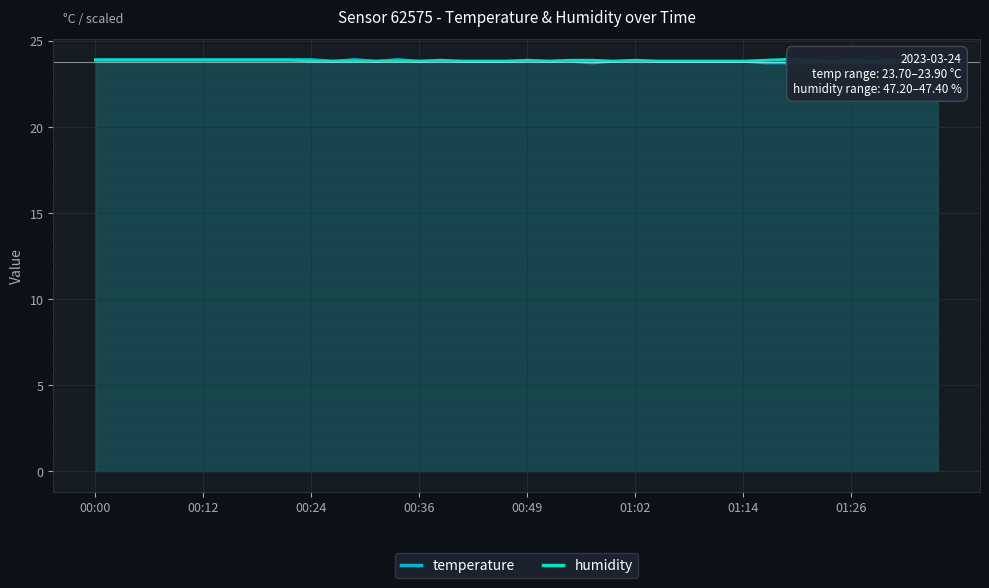

True or false: humidity and temperature cross at least once.

True